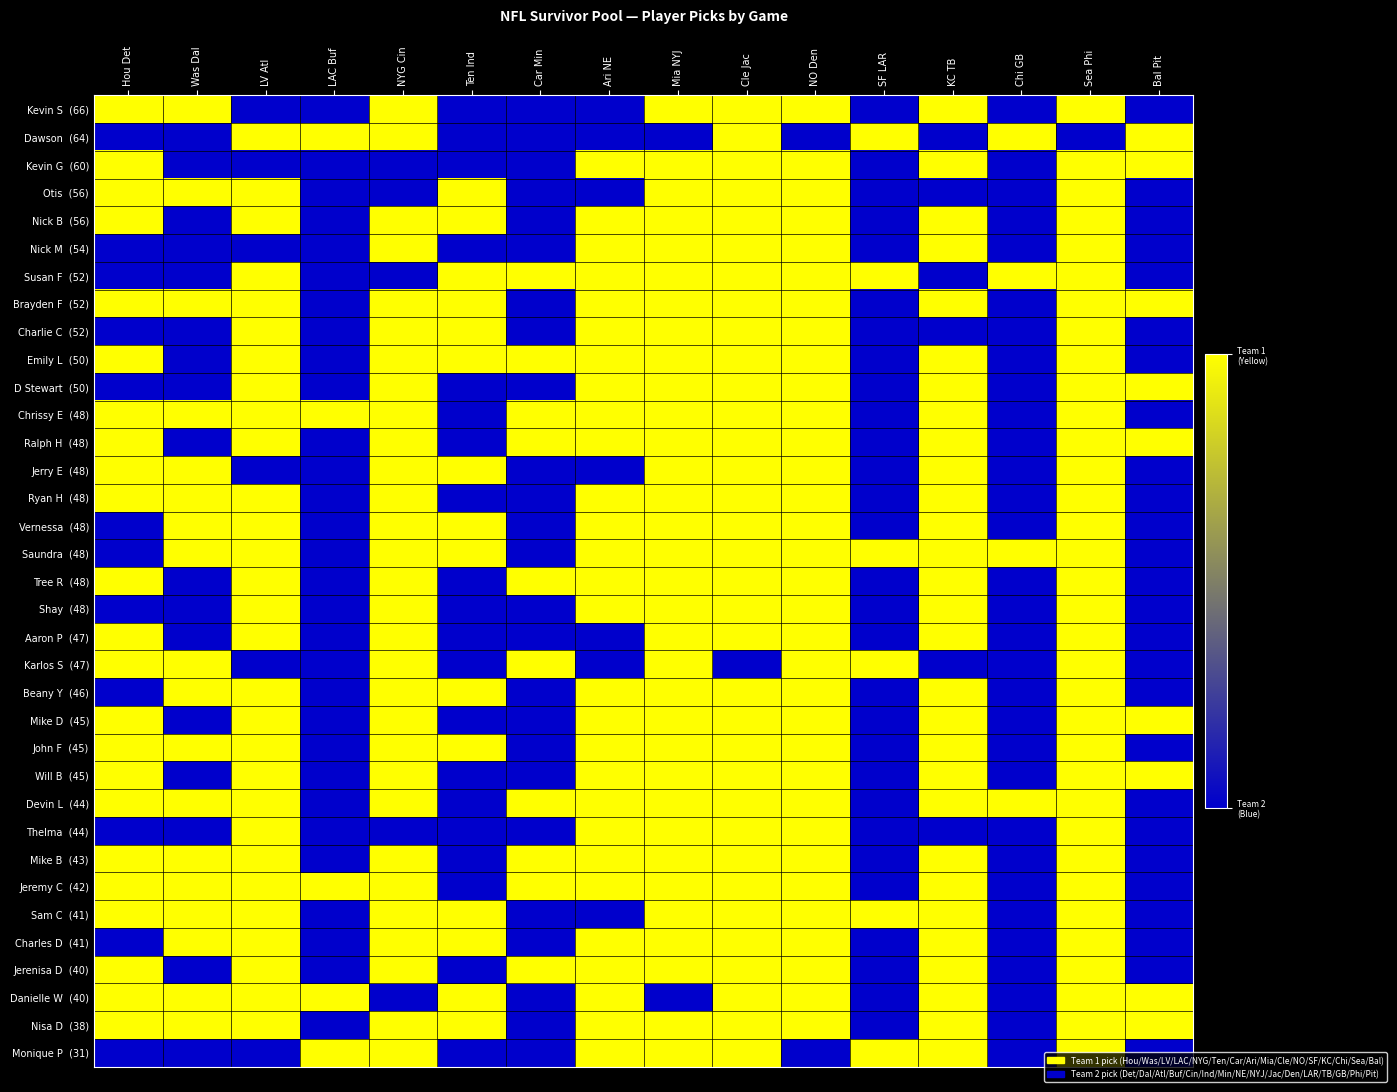

Which has a higher value, Sea Phi or Ari NE?

Sea Phi